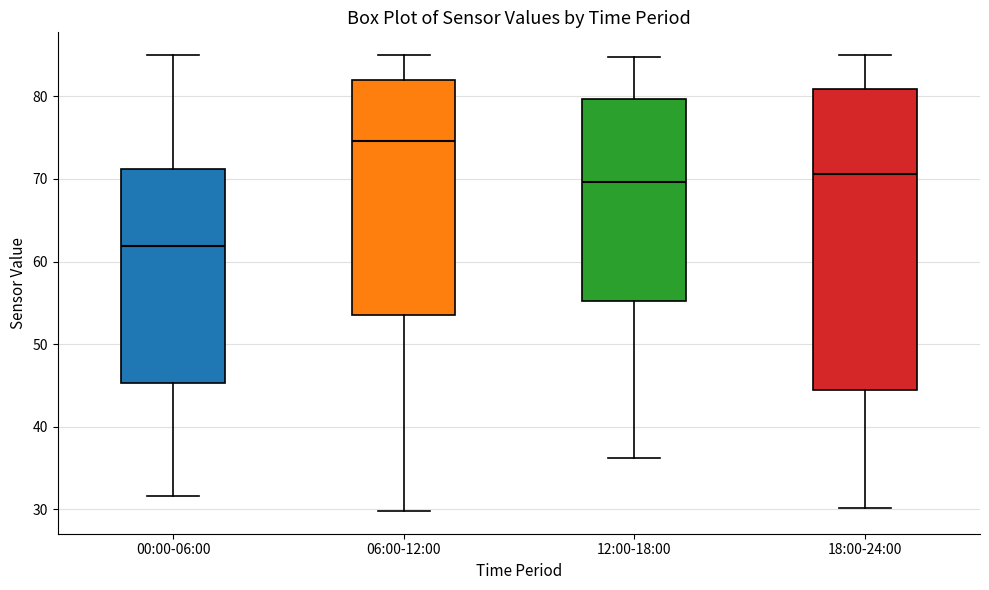

Which box has the lowest median line?

00:00-06:00